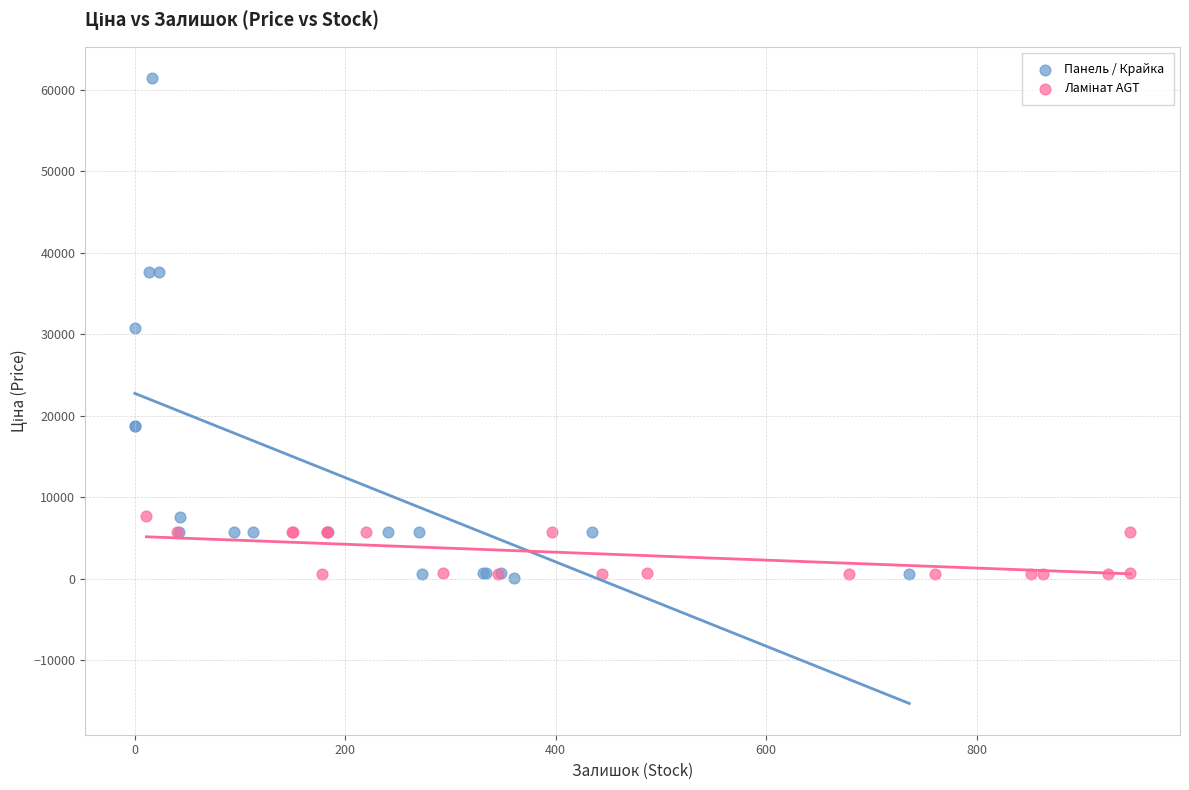

Which series contains the highest Y value?

Панель / Крайка